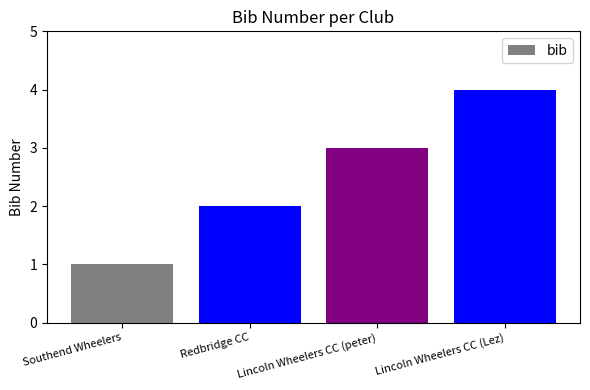

What is the label of the 4th bar from the left?

Lincoln Wheelers CC (Lez)